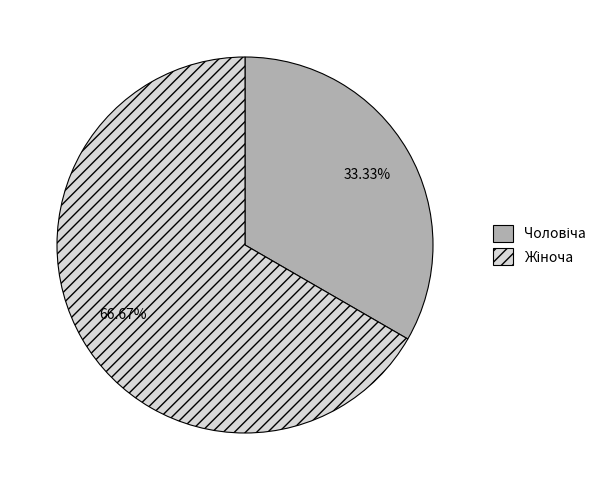

Does any single category account for the majority?

Yes